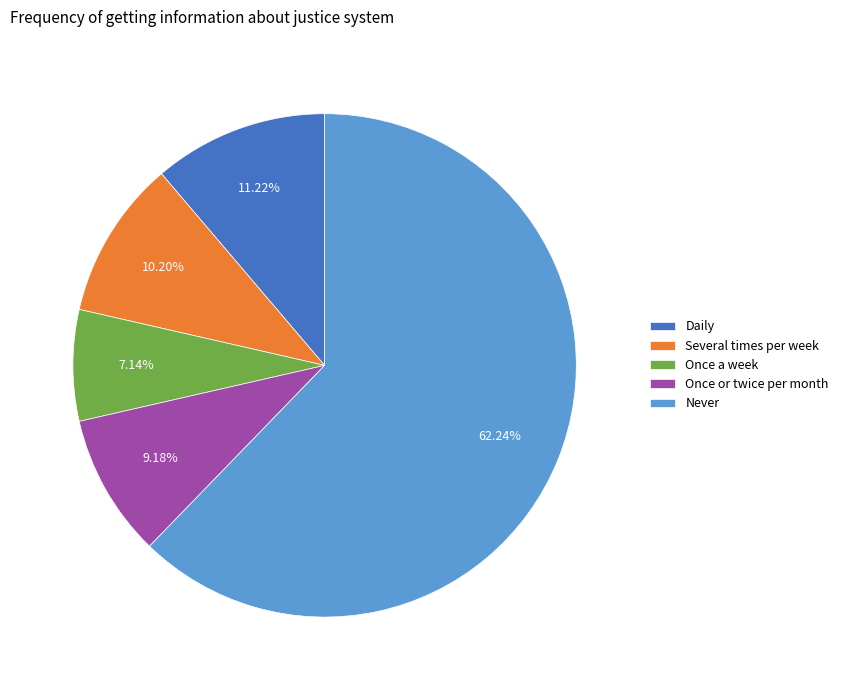

To the nearest percent, what is the average slice percentage?

20%